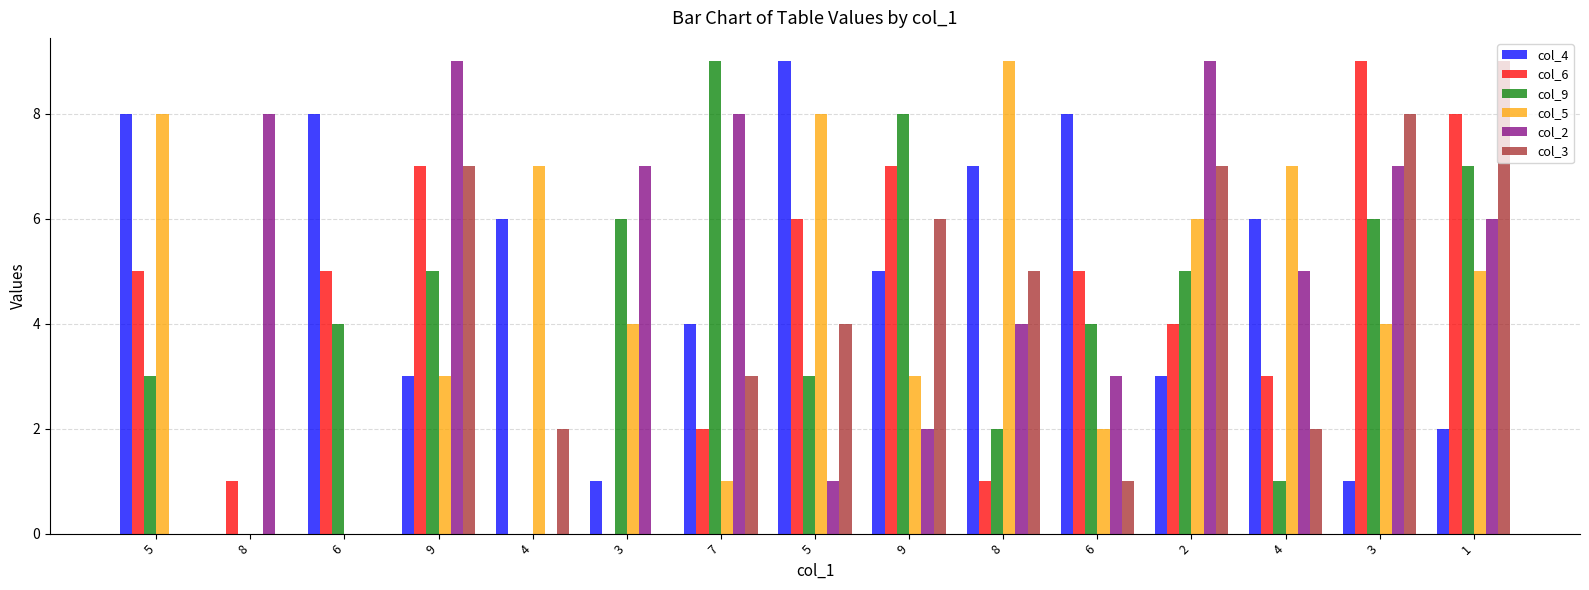

Count the col_4 values in the range 2 to 8.

11